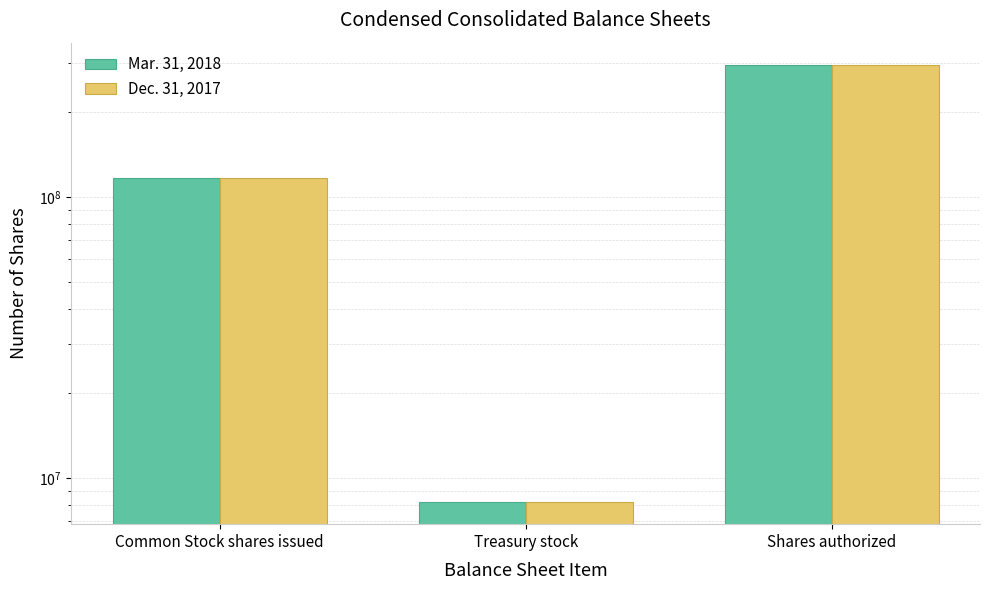

What is the label of the 2nd bar from the right?

Treasury stock